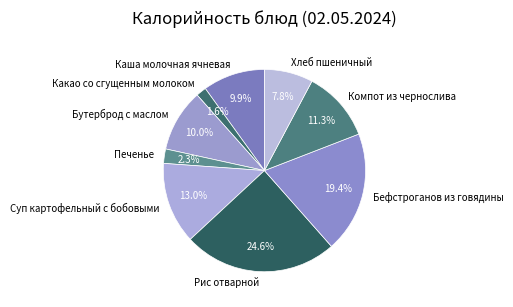

To the nearest percent, what percentage of the pie is Бутерброд с маслом?

10%